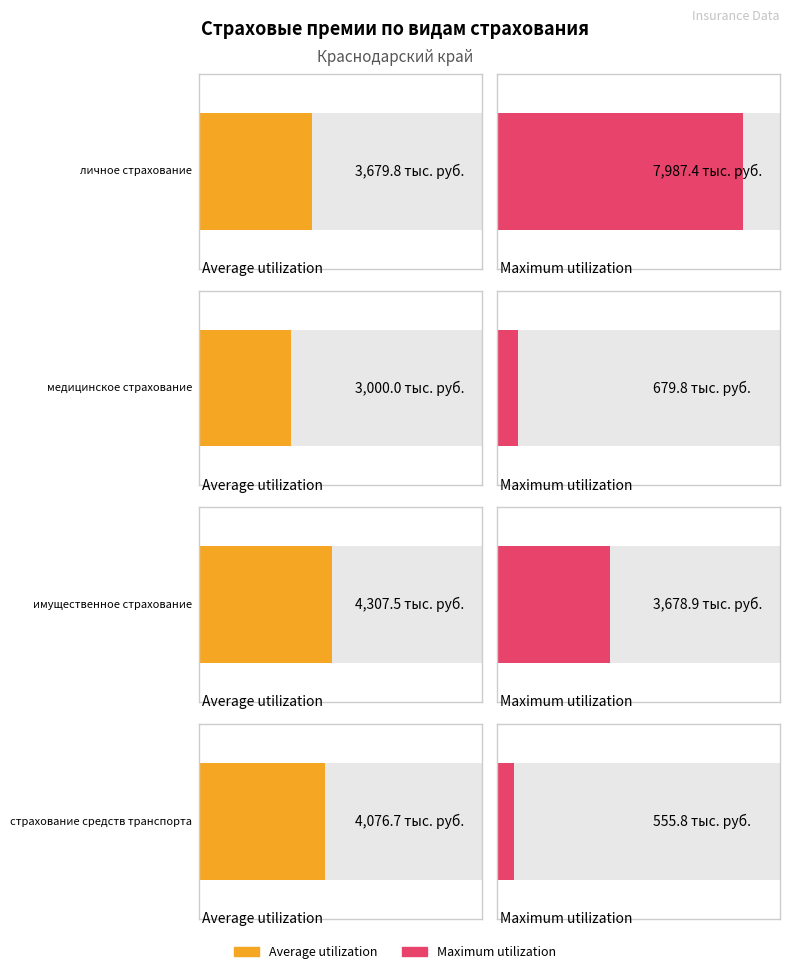

What are all the series names shown in the legend?

Average utilization, Maximum utilization